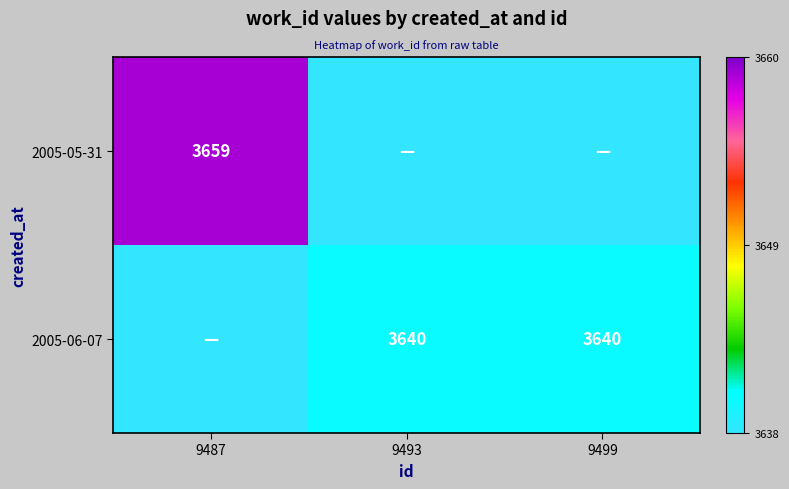

Is the value of 2005-06-07 at 9493 greater than the value of 2005-05-31 at 9487?

No